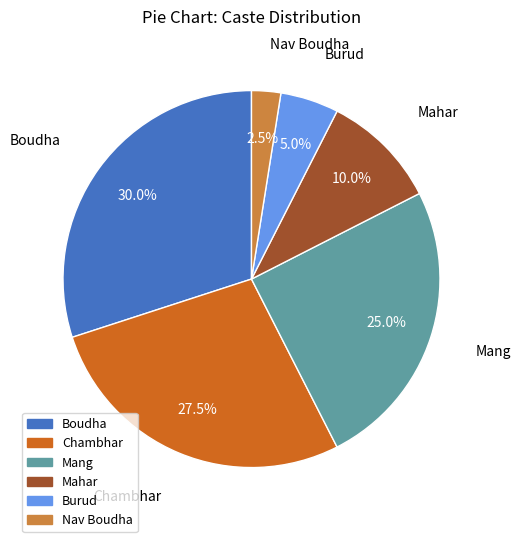

Is Mang the majority of the pie?

No